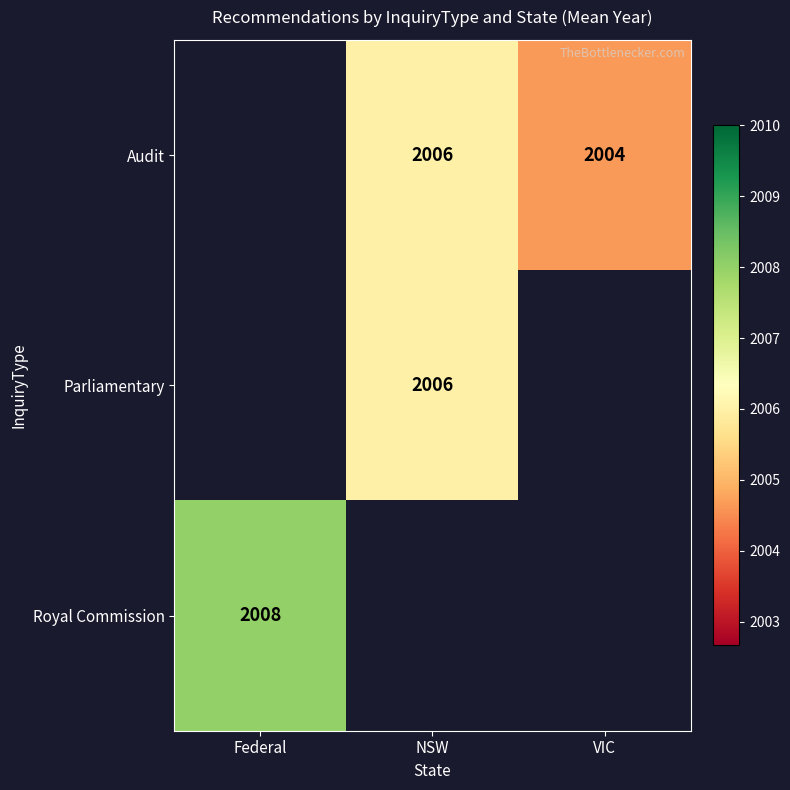

True or false: Audit has a value of 2949 at VIC.

False